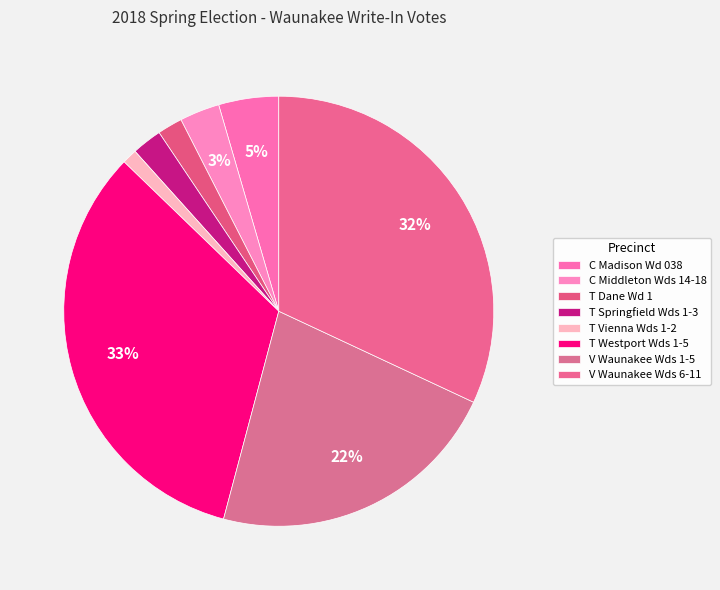

To the nearest percent, what is the difference between the largest and smallest slice percentages?

32%